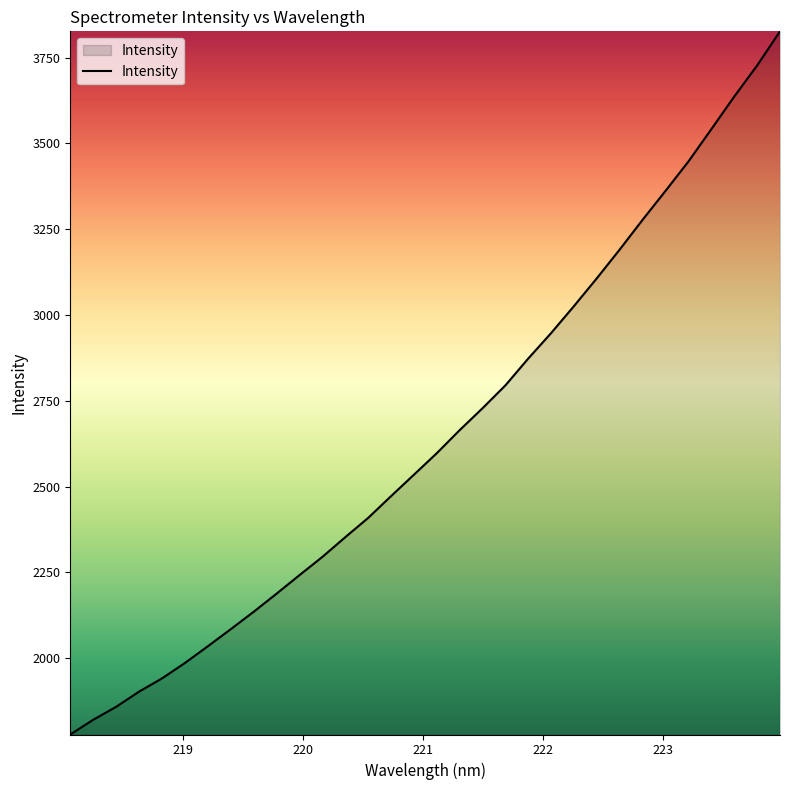

What is the maximum value shown in the chart?

3826.8